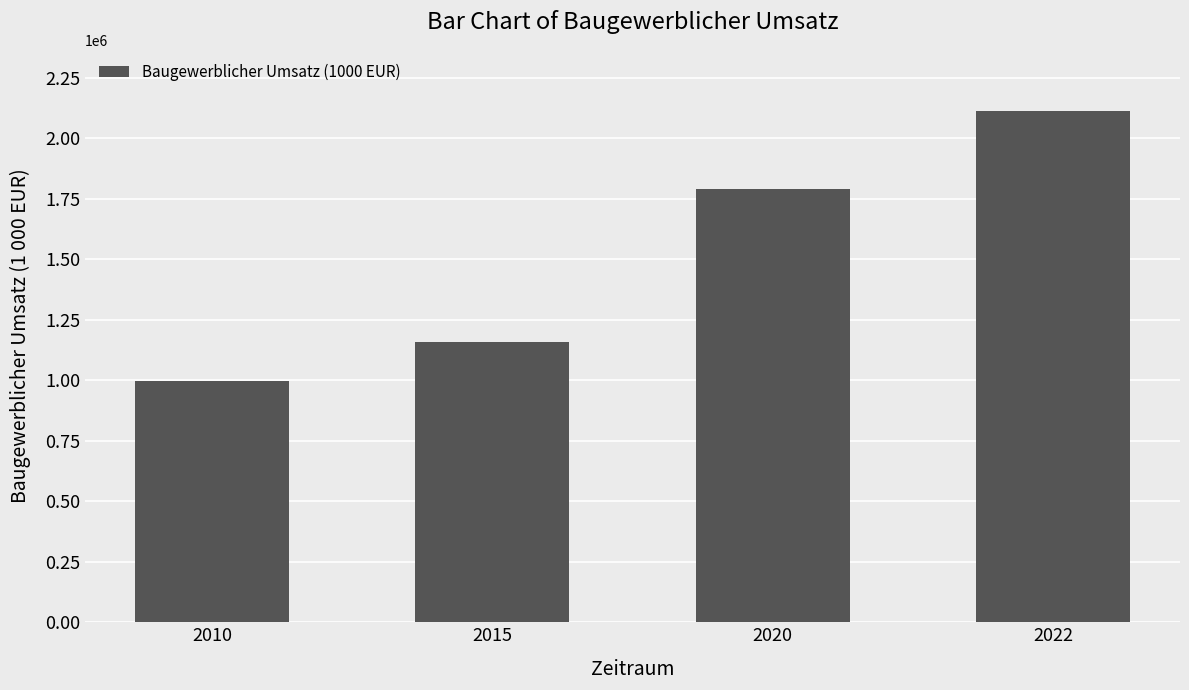

Is it true that the value at 2015 is 1157627?

True